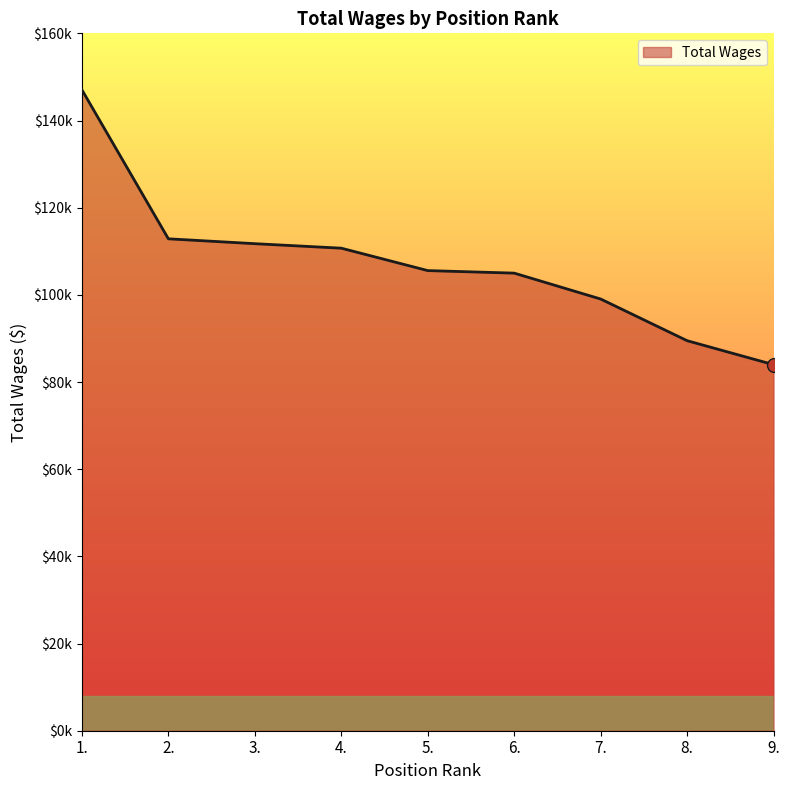

Which label corresponds to the largest value in the chart?

1.